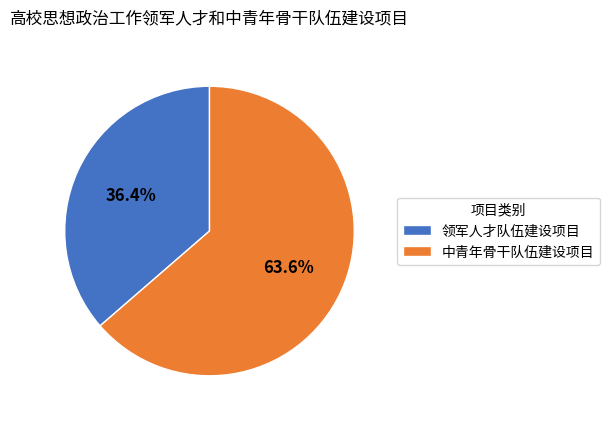

True or false: 领军人才队伍建设项目 accounts for 28% of the total.

False